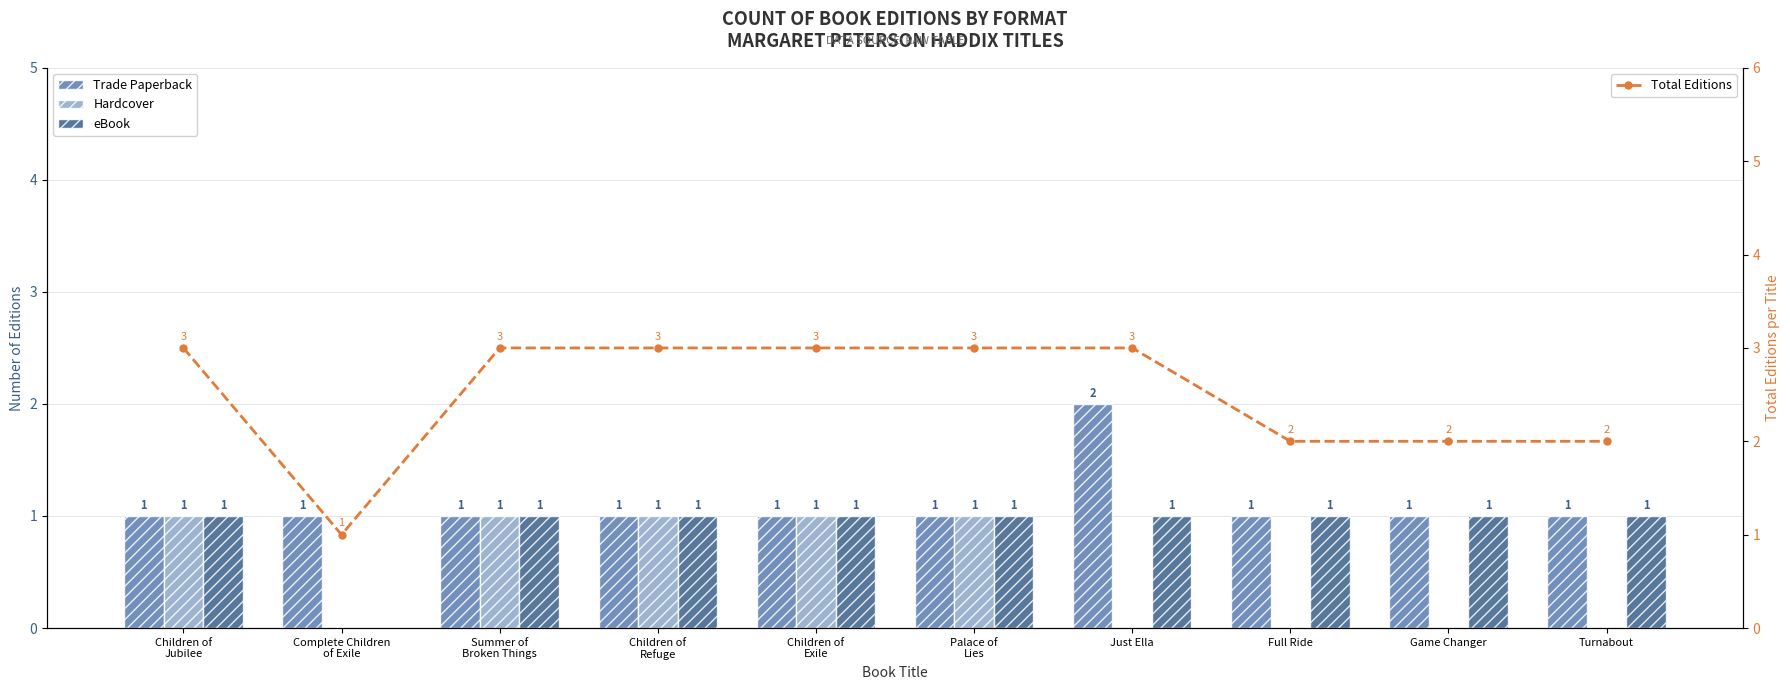

Which series has the largest total across all categories?

Total Editions